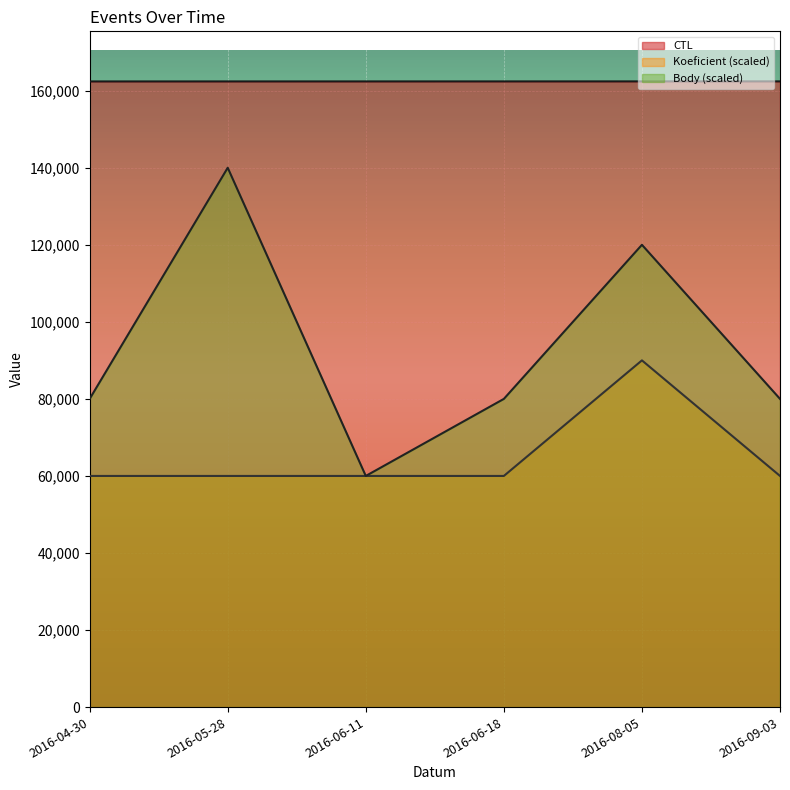

What is the value of the CTL point at the 3rd from the left?

162409